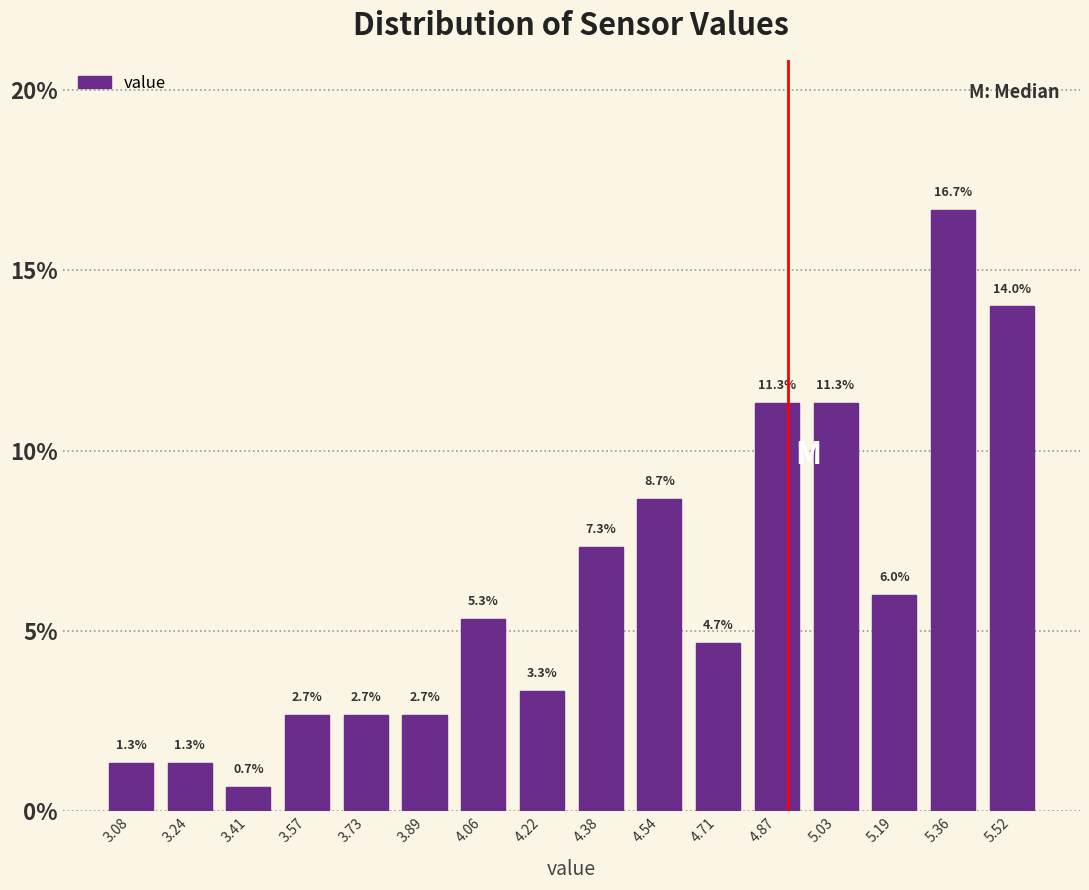

How tall is the bar that spans 5.44 to 5.60 on the x-axis? The bar edges are not printed on the chart, so give them approximately, as read against the axis.

14.0